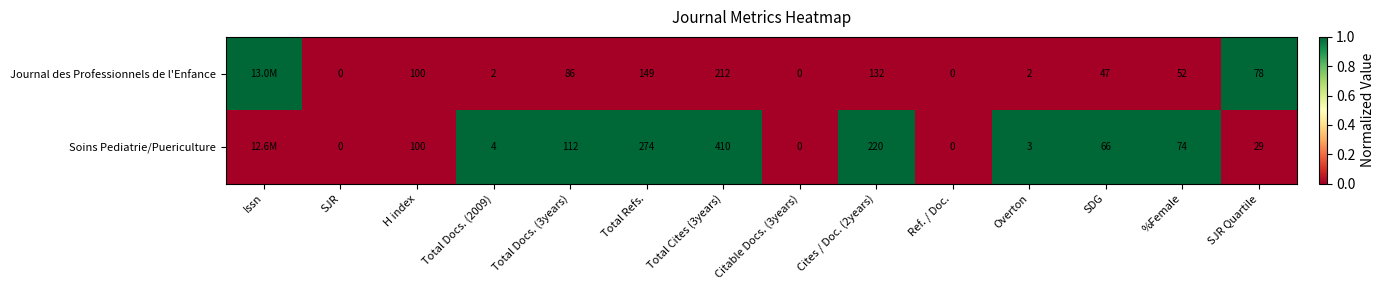

What is the difference between the highest and lowest values at SDG?

19